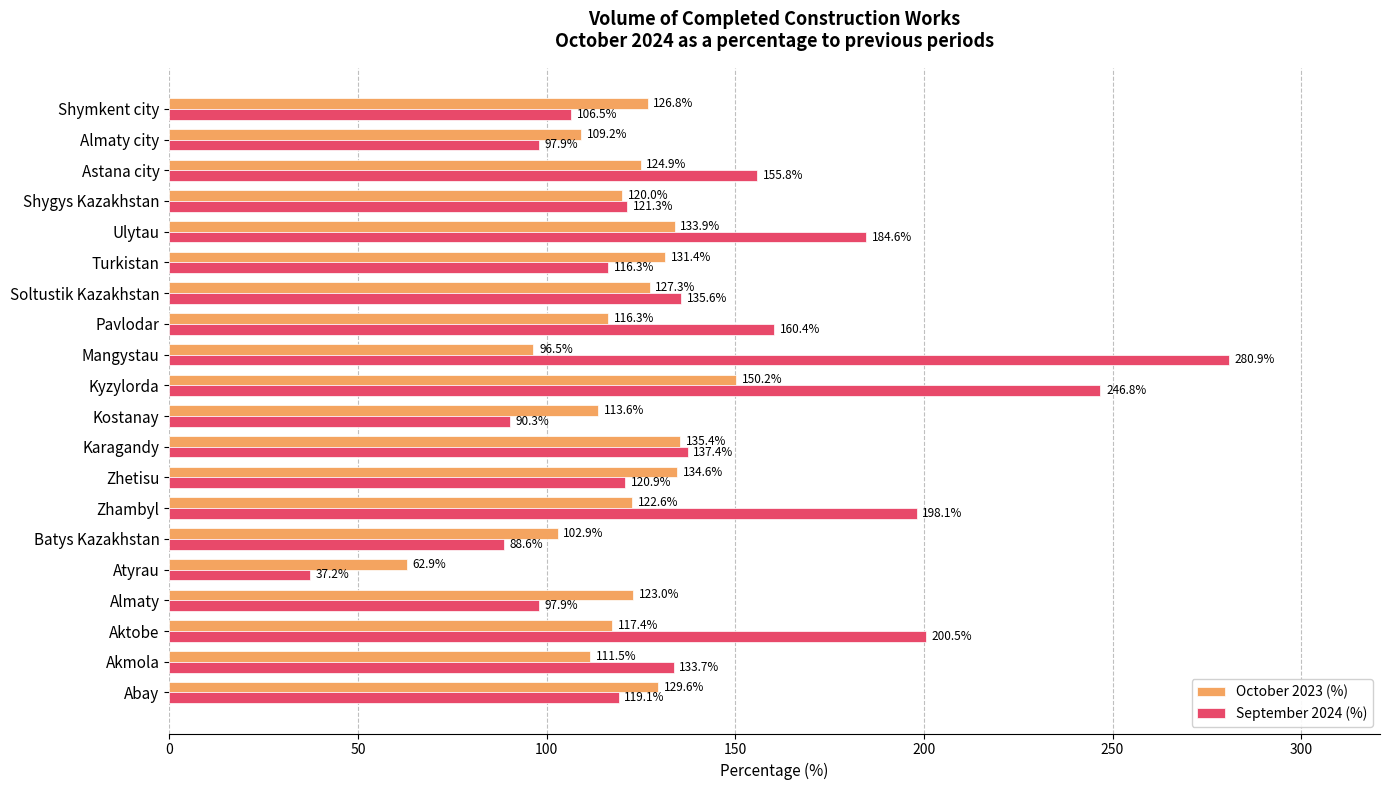

Is the value of September 2024 (%) at Shygys Kazakhstan greater than the value of October 2023 (%) at Atyrau?

Yes